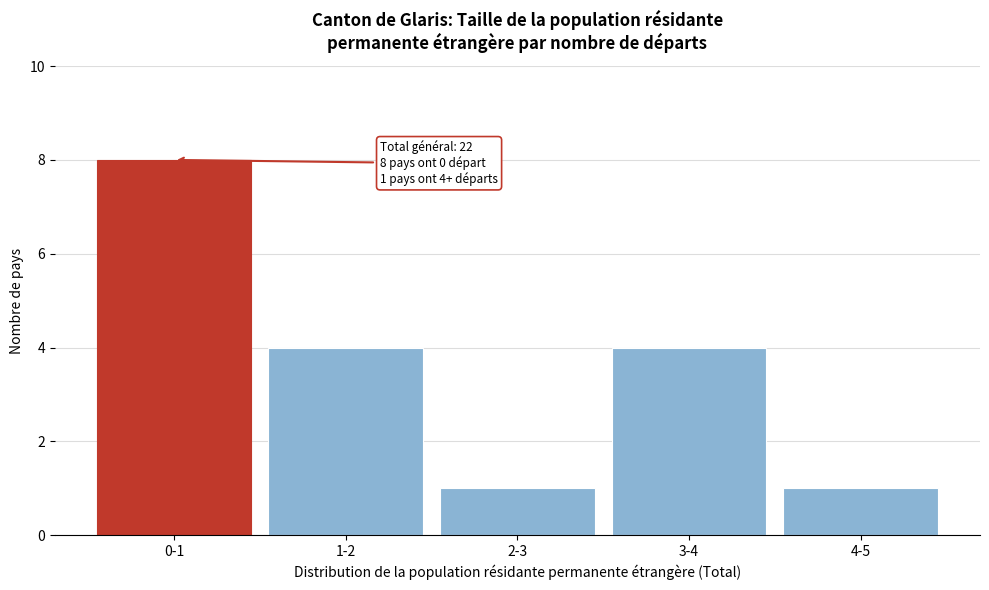

Reading right to left, transcribe all the data shown in this chart.

1	4	1	4	8